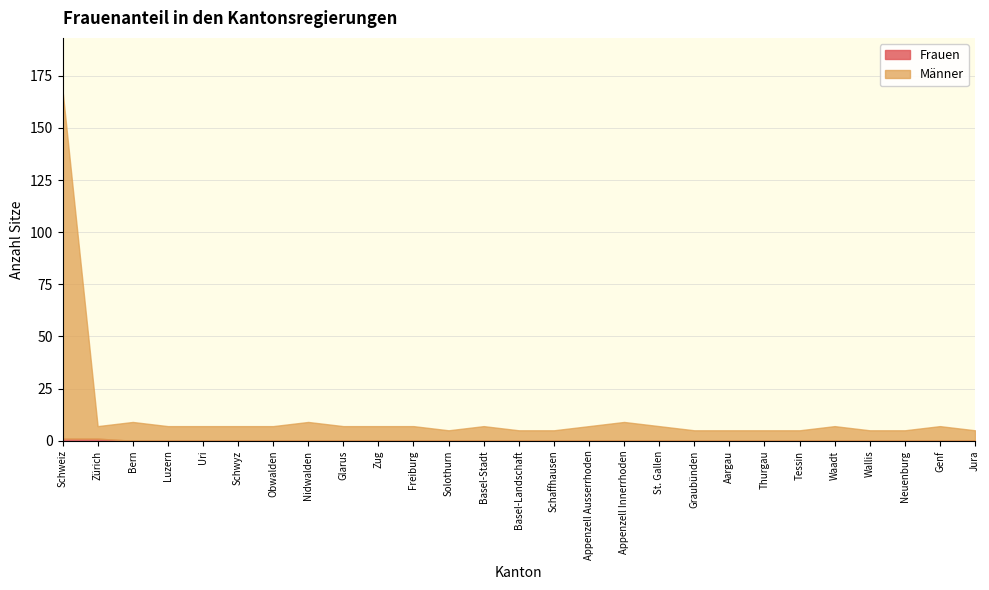

What is the maximum value for Frauen?

1